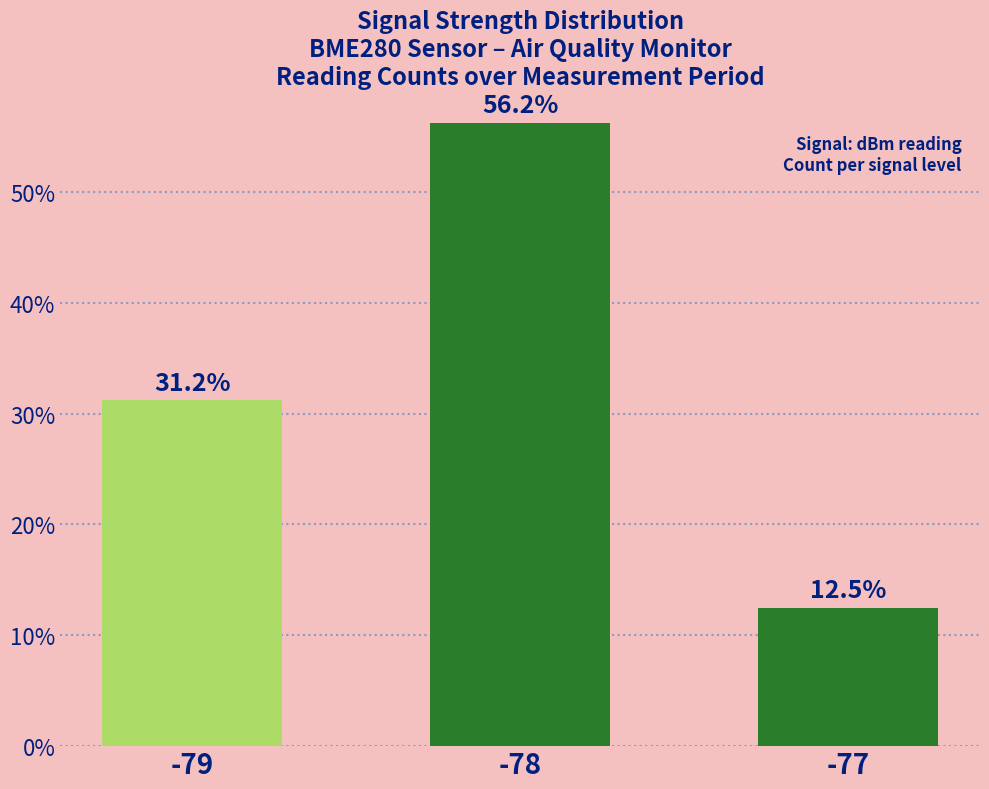

What is the sum of the values at -77 and -78?

68.7